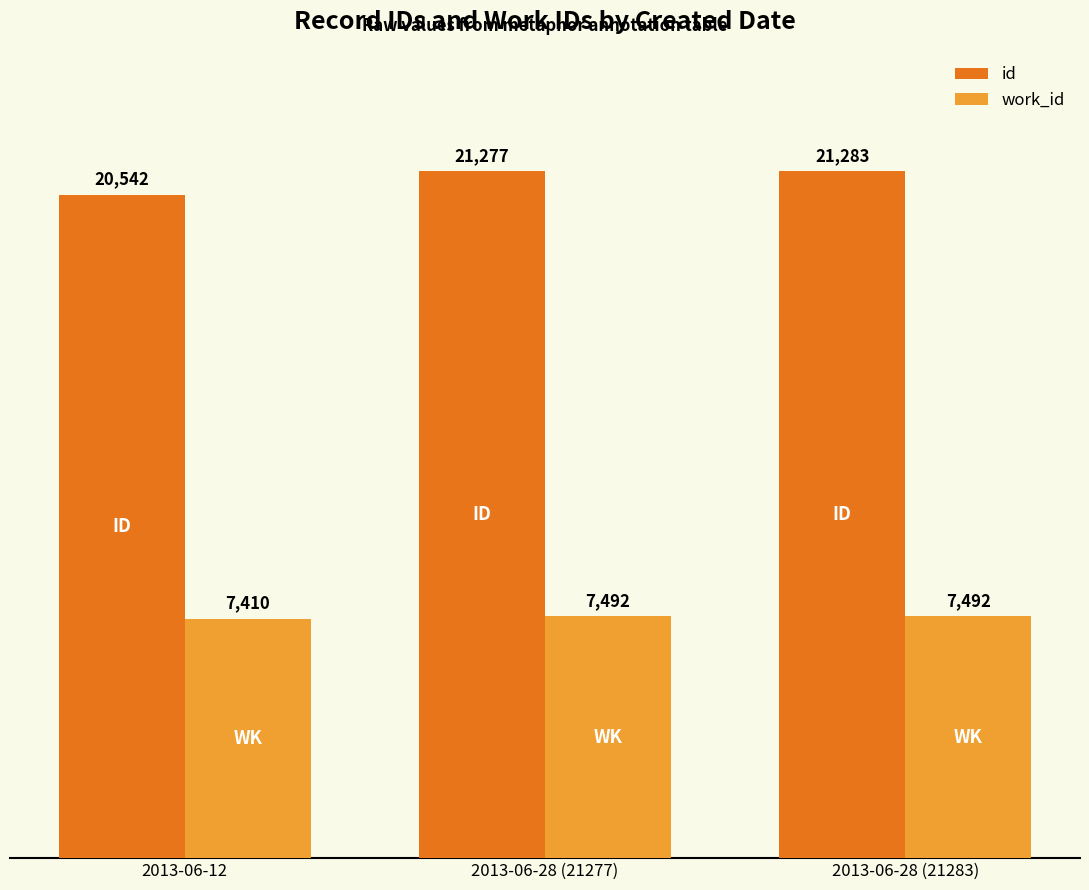

How many bars are there in total?

6